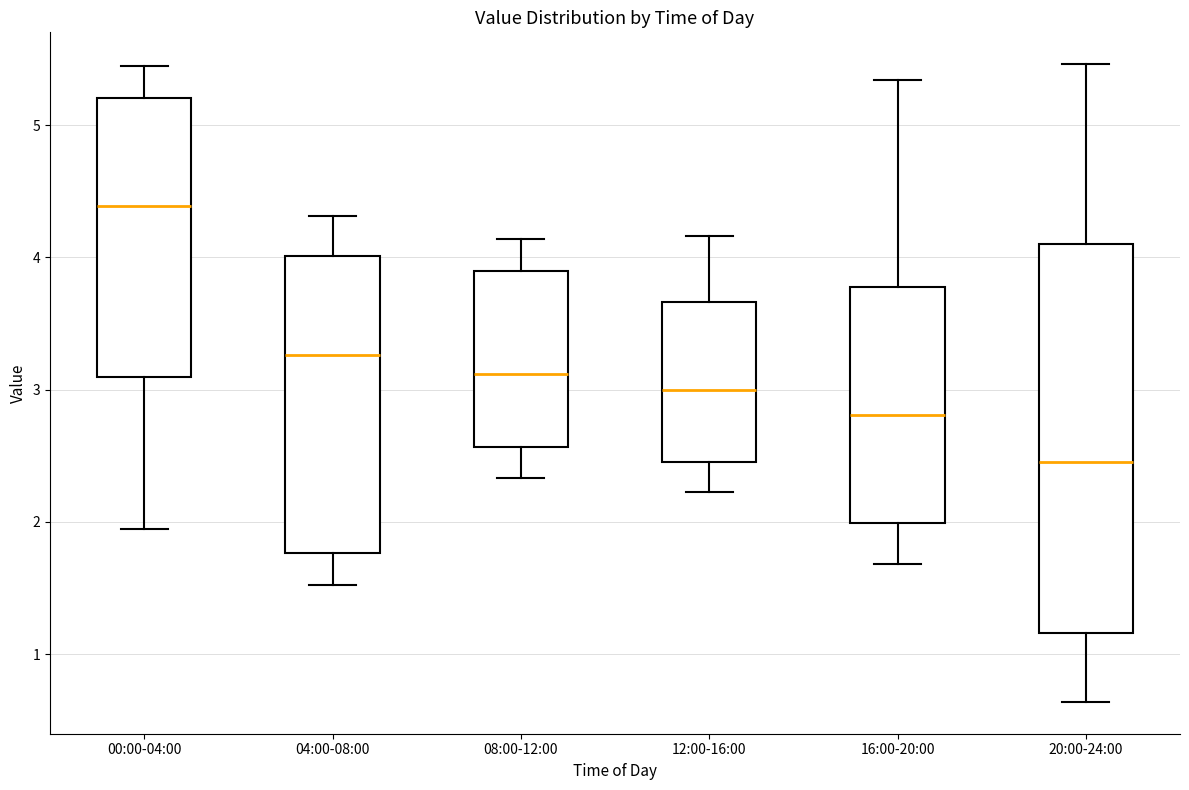

Reading left to right, transcribe this box plot: for each box, give where its median line is, the range the box spans, and where its two whiskers end, as read against the y-axis. The values are not printed on the chart, so give them approximately, as read against the axis.

00:00-04:00: median 4.4, box 3.1 to 5.2, whiskers 2.0 to 5.5
04:00-08:00: median 3.3, box 1.8 to 4.0, whiskers 1.5 to 4.3
08:00-12:00: median 3.1, box 2.6 to 3.9, whiskers 2.3 to 4.1
12:00-16:00: median 3.0, box 2.5 to 3.7, whiskers 2.2 to 4.2
16:00-20:00: median 2.8, box 2.0 to 3.8, whiskers 1.7 to 5.3
20:00-24:00: median 2.5, box 1.2 to 4.1, whiskers 0.6 to 5.5